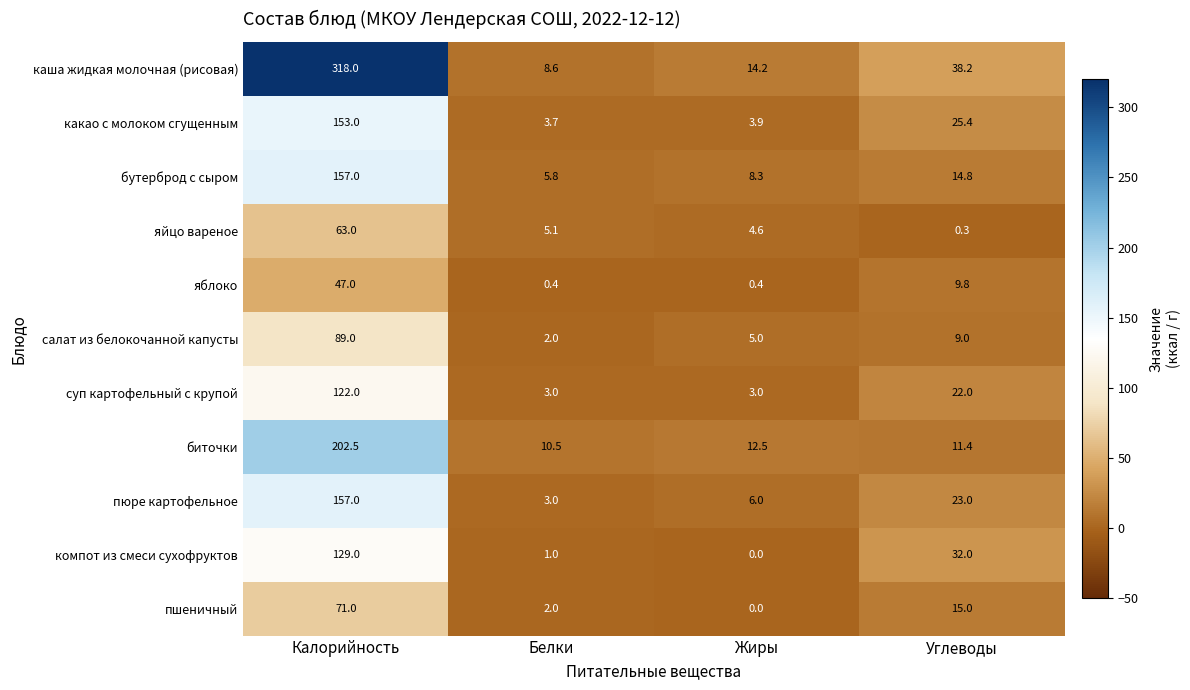

List the labels in order of салат из белокочанной капусты value, smallest first.

Белки, Жиры, Углеводы, Калорийность